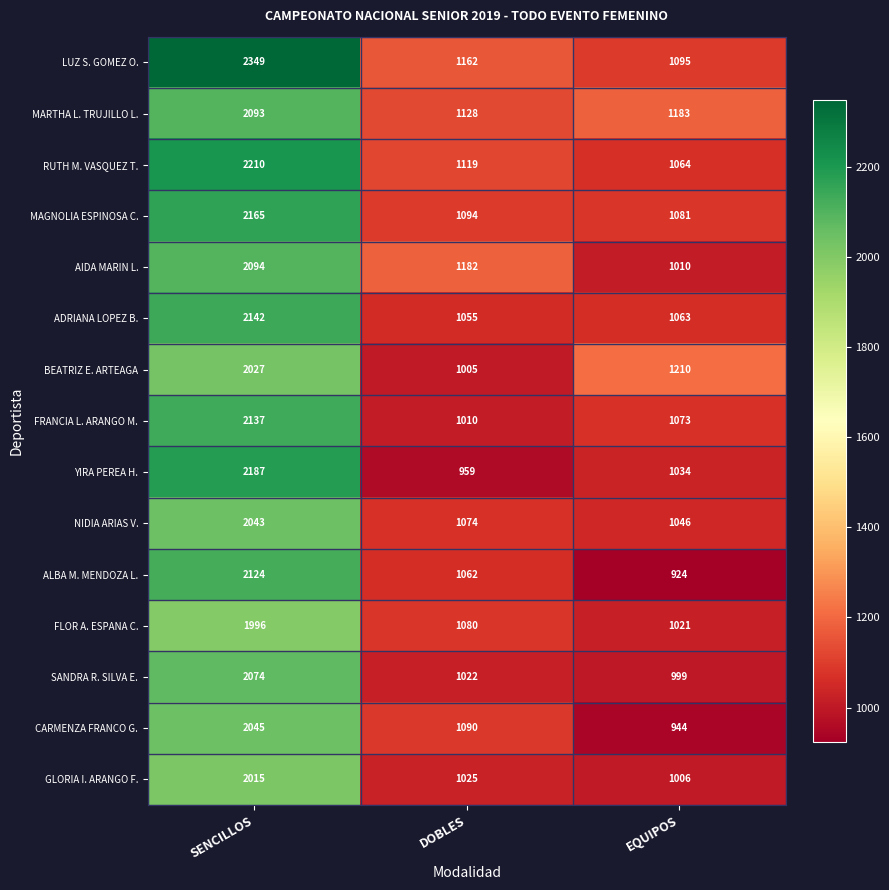

What is the minimum value shown in the chart?

924